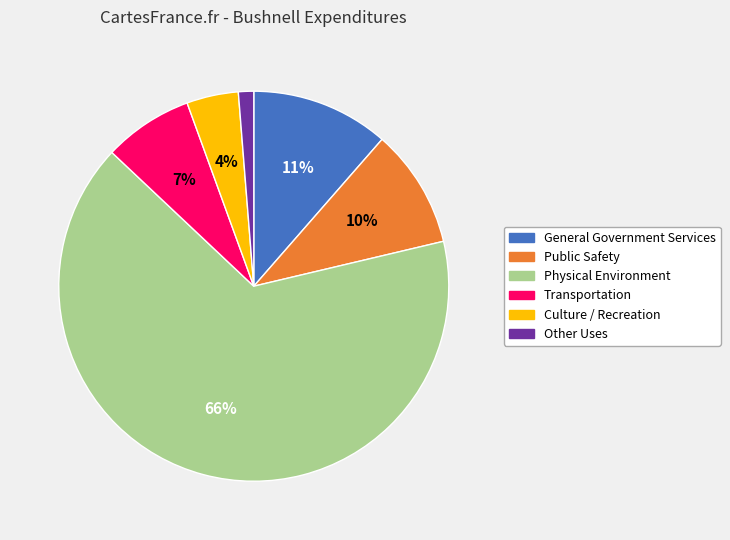

What is the largest slice in the pie chart?

Physical Environment